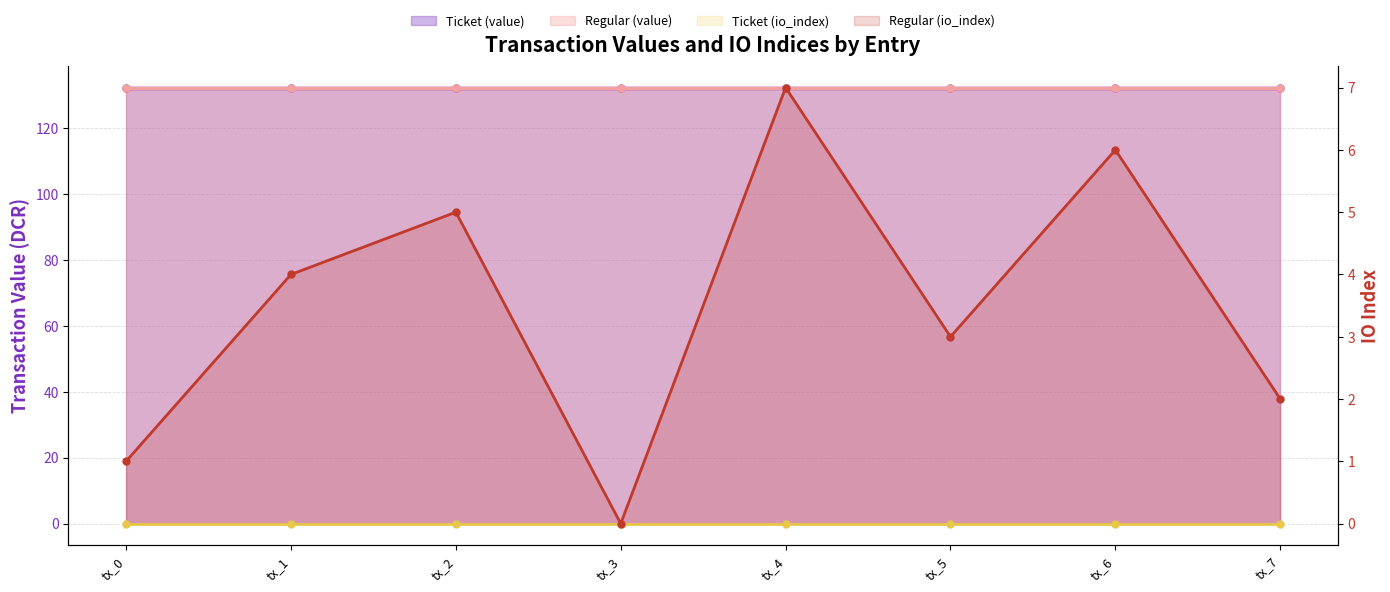

Rank the series at tx_0 from highest to lowest value.

Ticket (value), Regular (value), Regular (io_index), Ticket (io_index)